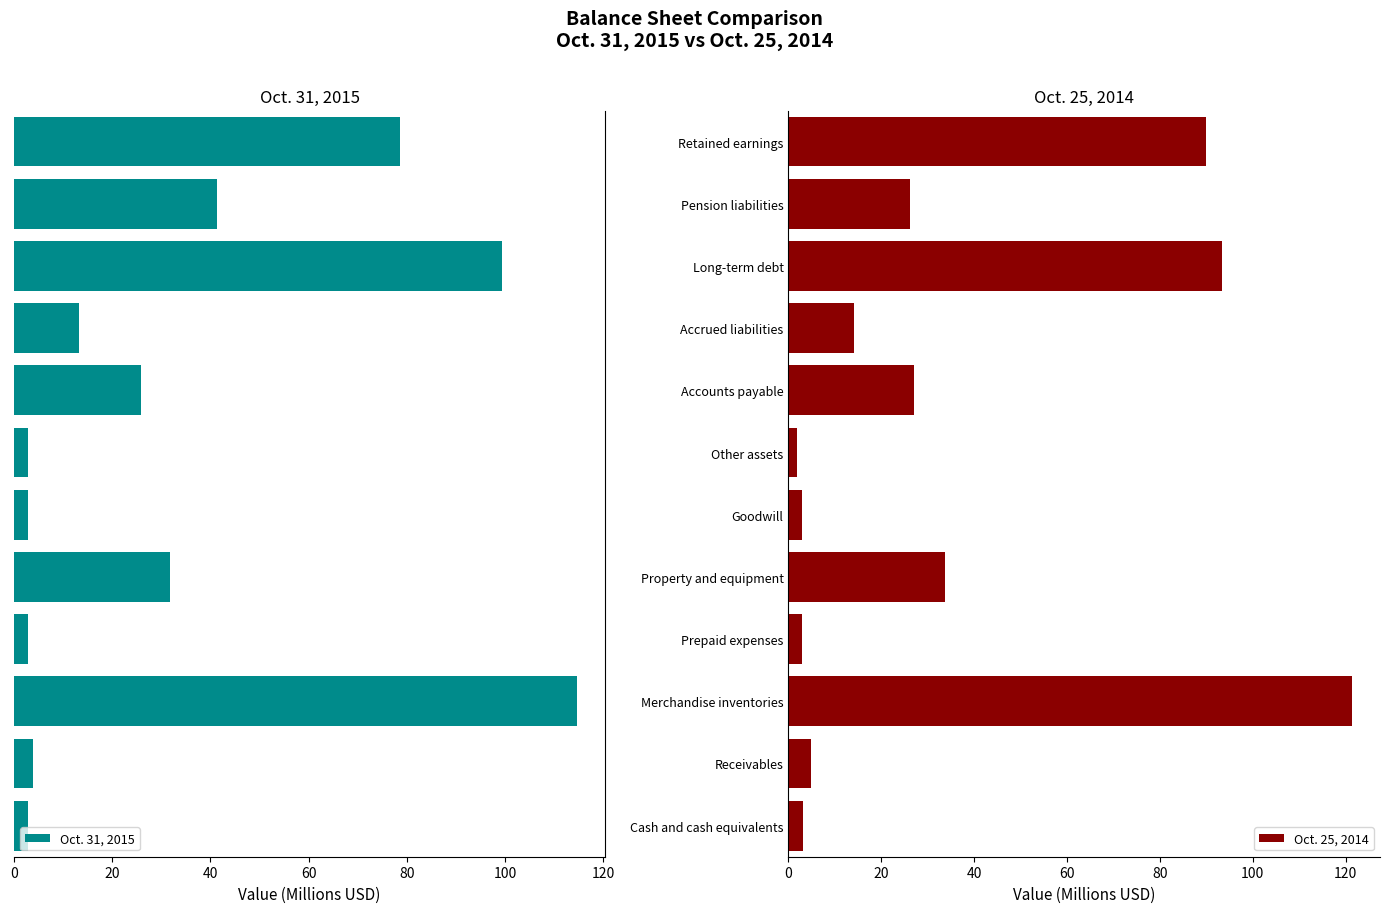

What is the difference between the Oct. 25, 2014 values at Prepaid expenses and Property and equipment?

30.8